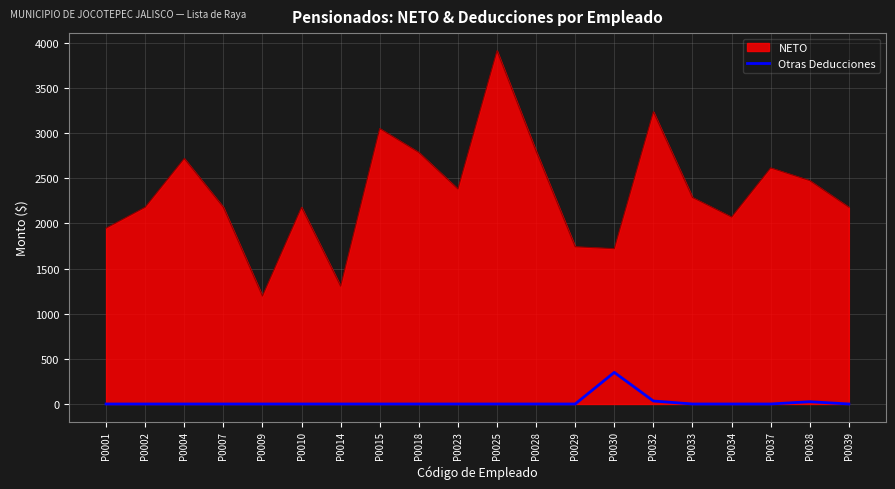

What is the greatest value displayed?

3914